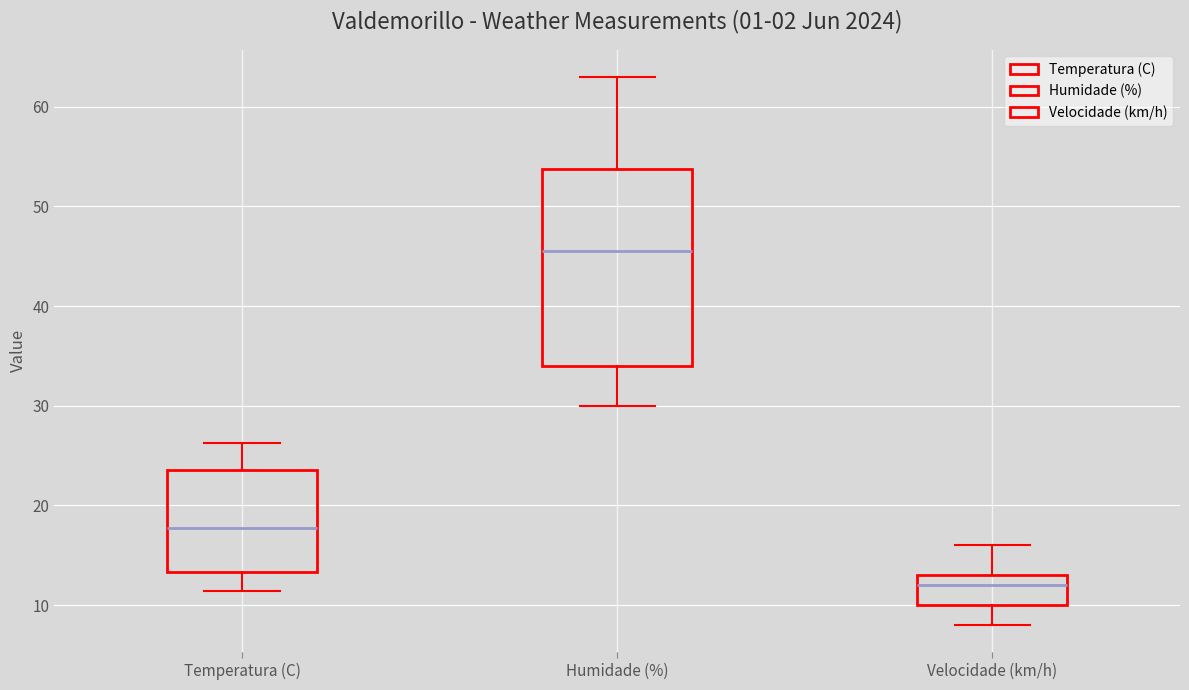

Reading left to right, read every box against the y-axis: the position of its median line, the range the box covers, and the ends of its whiskers. The values are not printed on the chart, so give them approximately, as read against the axis.

Temperatura (C): median 18, box 13 to 24, whiskers 11 to 26
Humidade (%): median 46, box 34 to 54, whiskers 30 to 63
Velocidade (km/h): median 12, box 10 to 13, whiskers 8 to 16